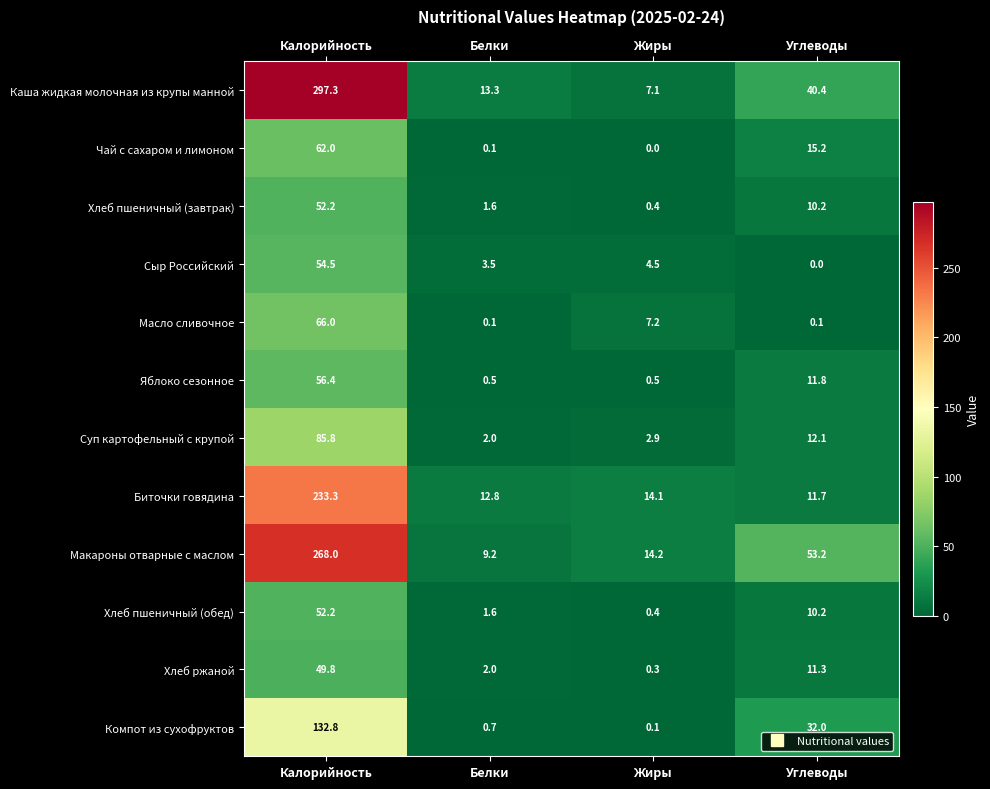

Which label corresponds to the largest value in the chart?

Калорийность